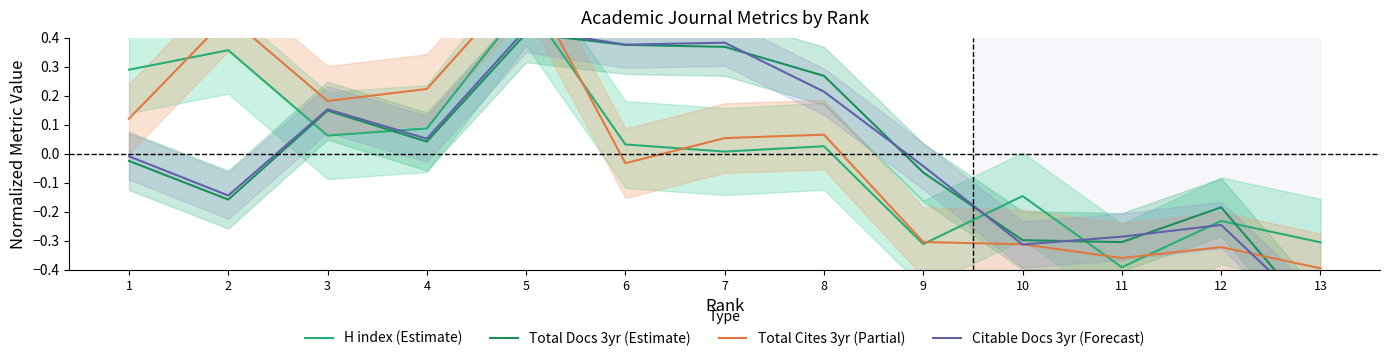

What is the difference between the second highest and second lowest values in the Citable Docs 3yr (Forecast) series?

0.7